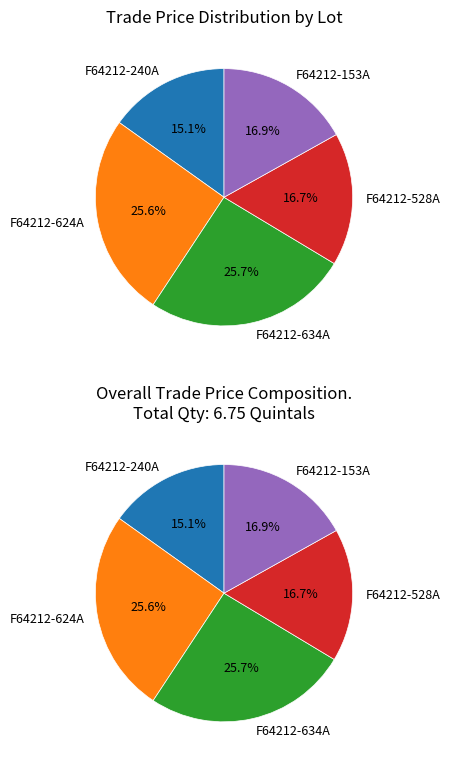

To the nearest percent, what is the combined percentage of F64212-634A and F64212-624A?

51%